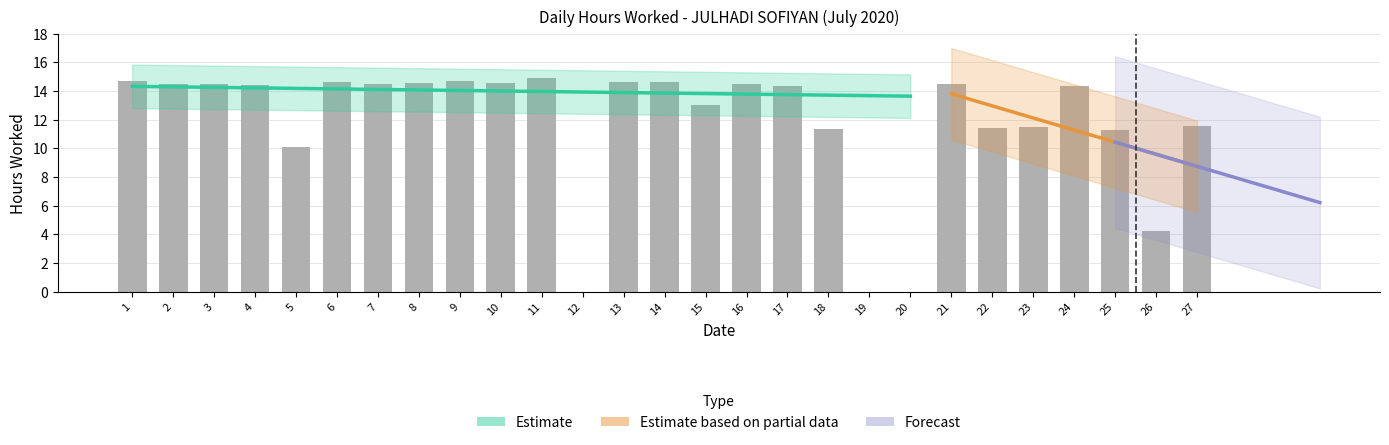

List the labels in order of value, smallest first.

12, 19, 20, 26, 5, 25, 18, 22, 23, 27, 15, 17, 24, 4, 2, 7, 16, 3, 21, 8, 10, 13, 6, 14, 9, 1, 11